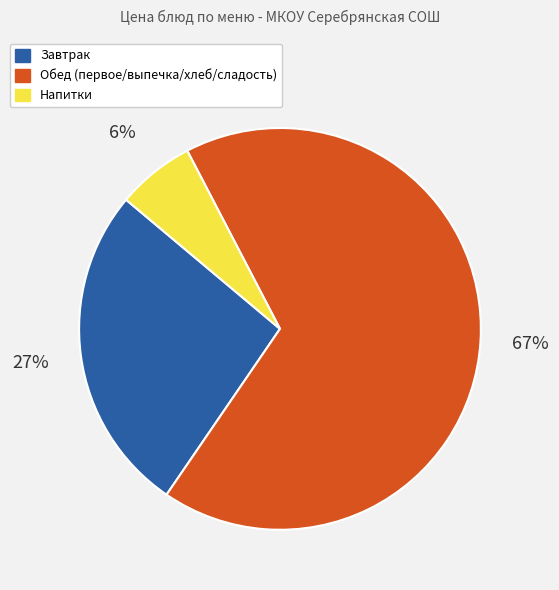

Is there any slice that represents more than half of the pie?

Yes